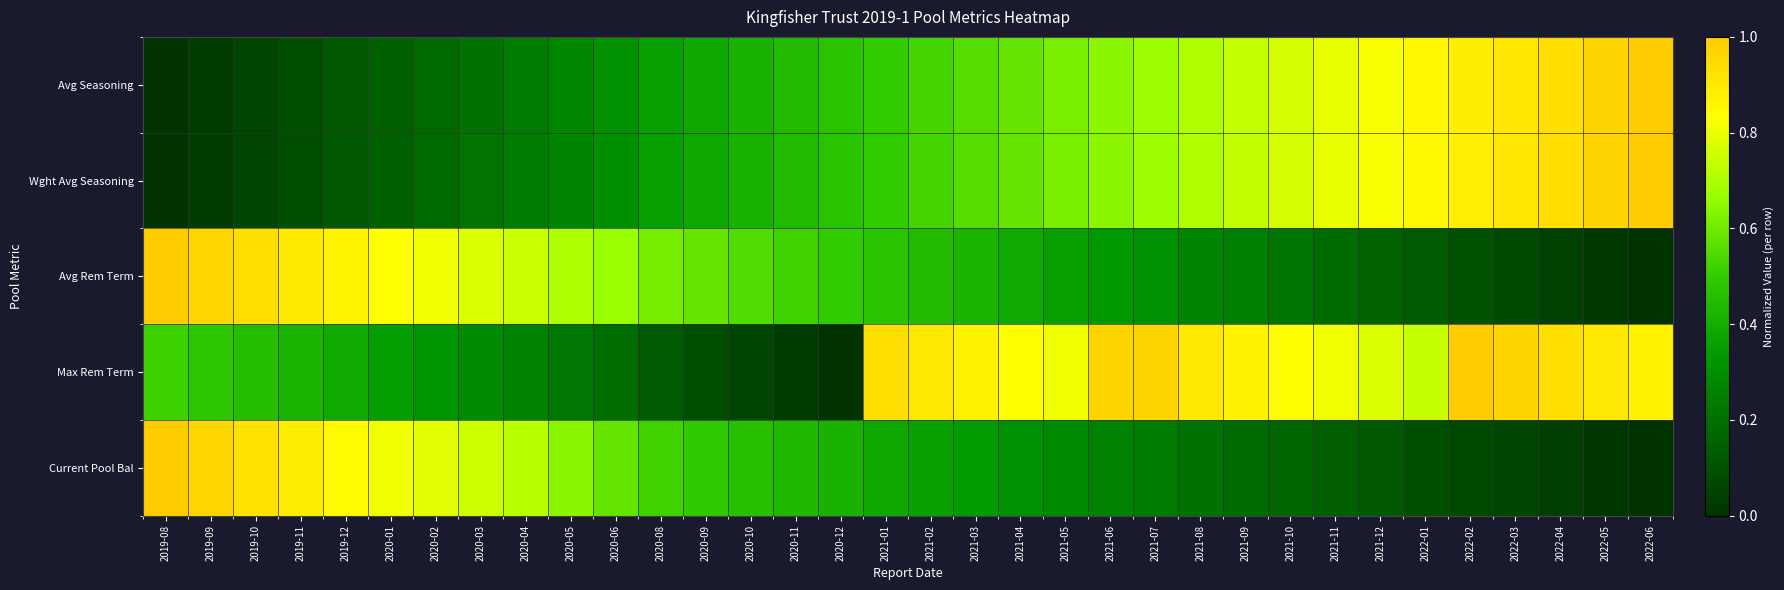

What is the difference between the highest and lowest values at 2020-05?

0.5